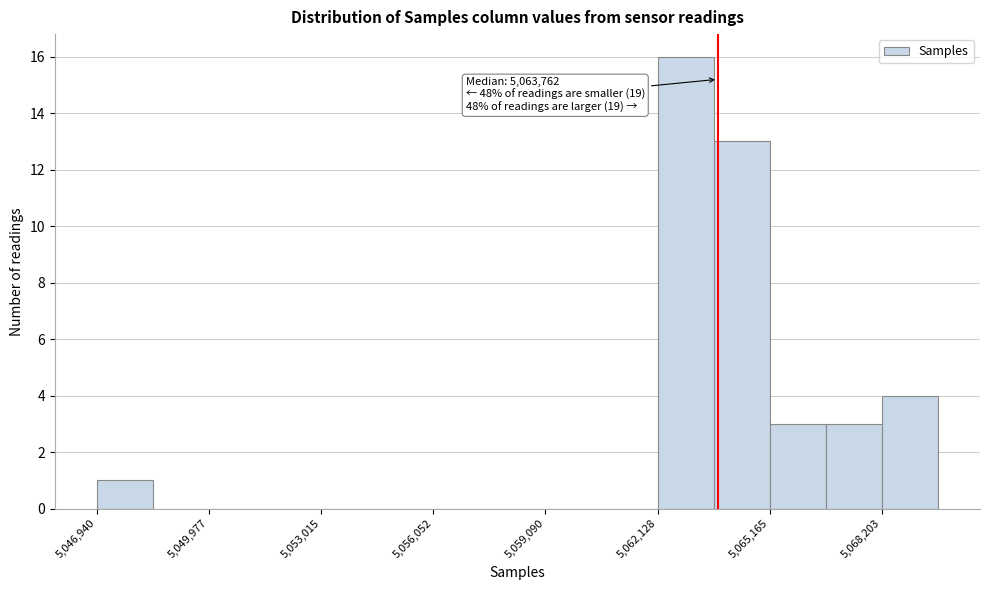

Around what value on the x-axis is the tallest bar? Give the approximate position of its centre, as read against the axis.

5063000